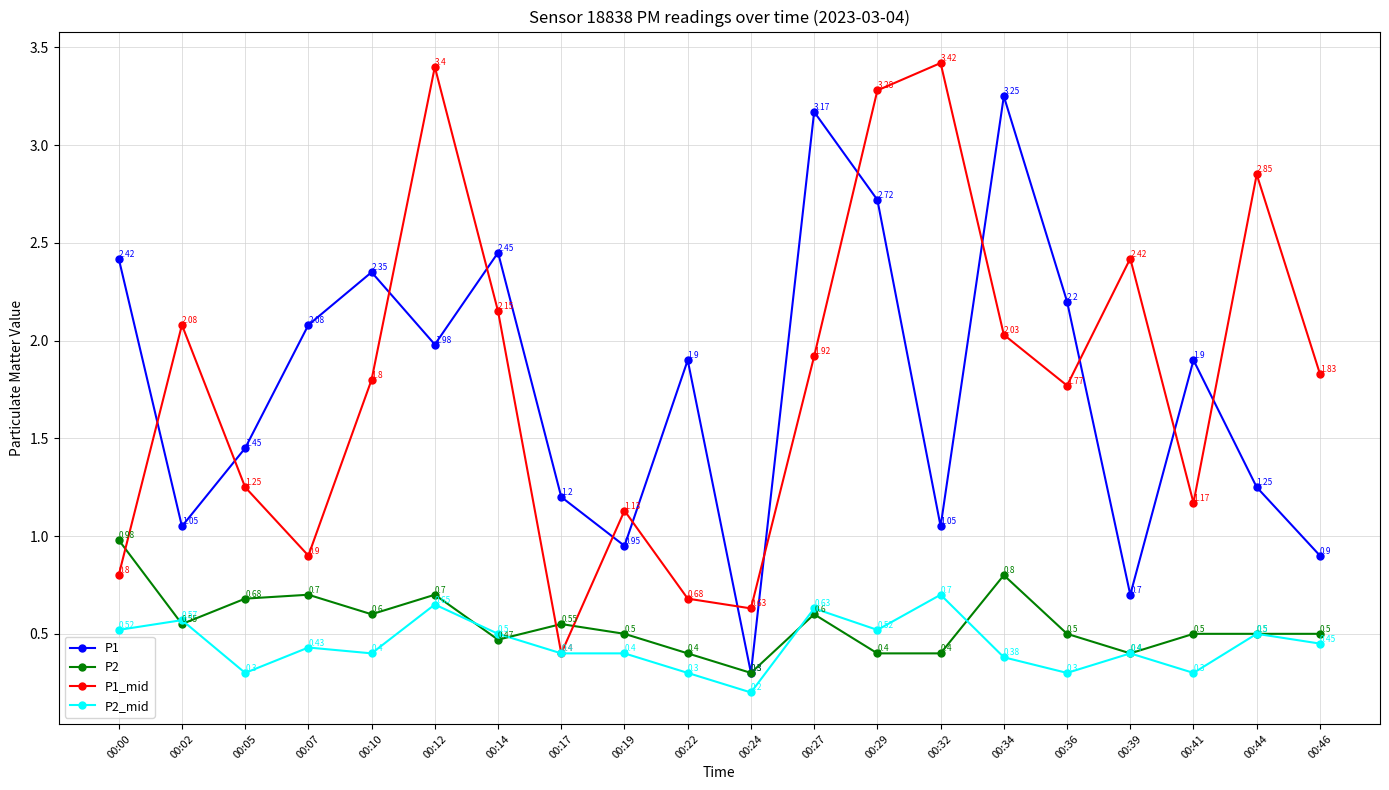

What is the spread (max minus min) of values at 00:27?

2.6